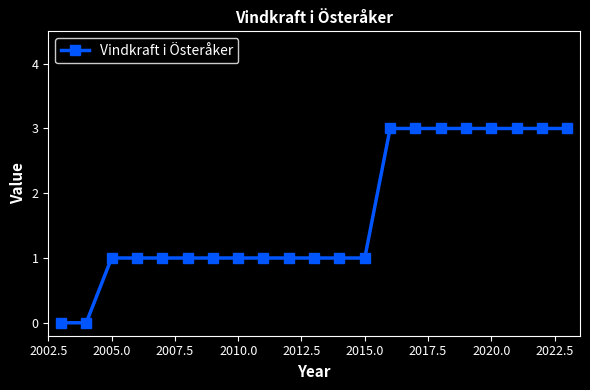

What is the greatest value displayed?

3